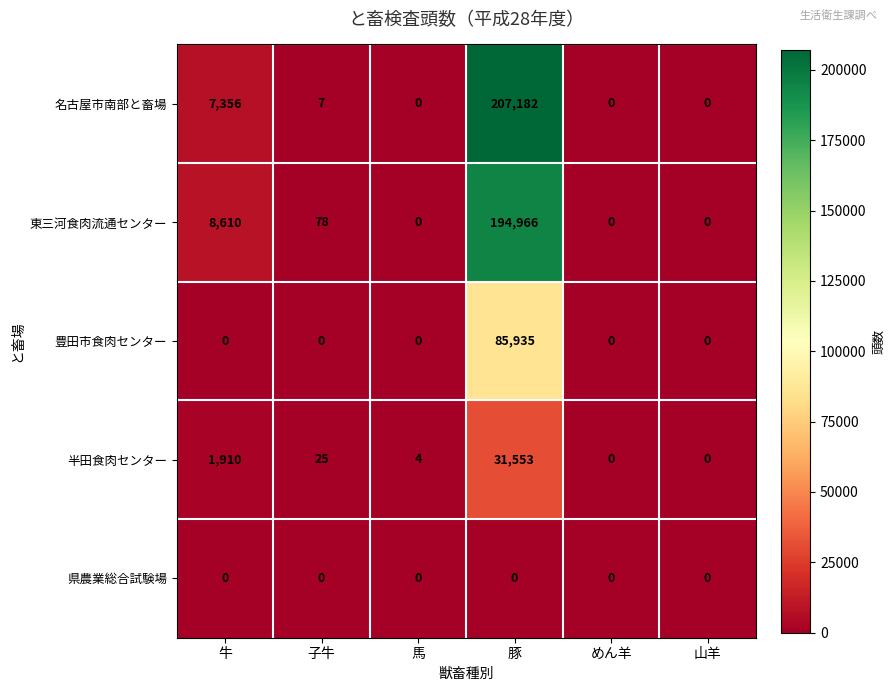

What is the total value across all series at 牛?

17876